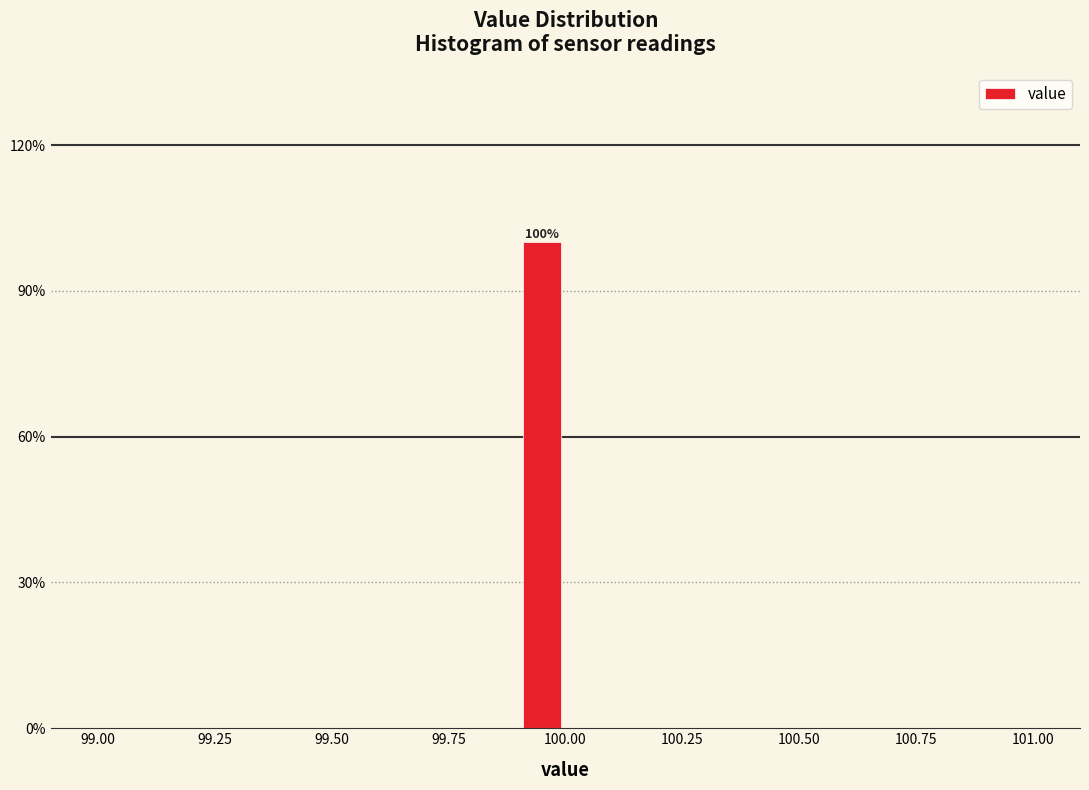

Around what value on the x-axis is the tallest bar? Give the approximate position of its centre, as read against the axis.

99.95